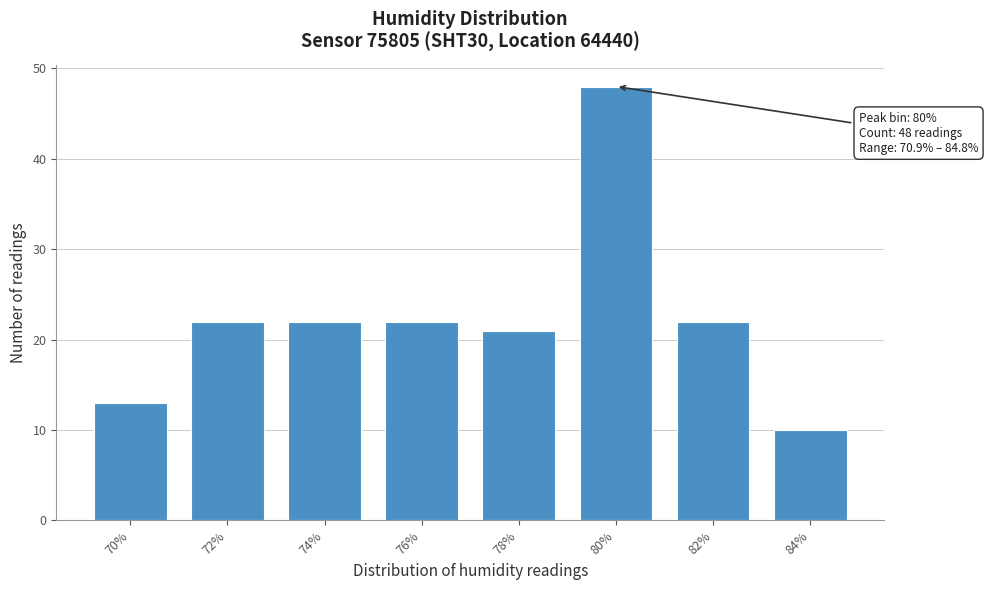

Reading left to right, transcribe all the data shown in this chart.

13	22	22	22	21	48	22	10